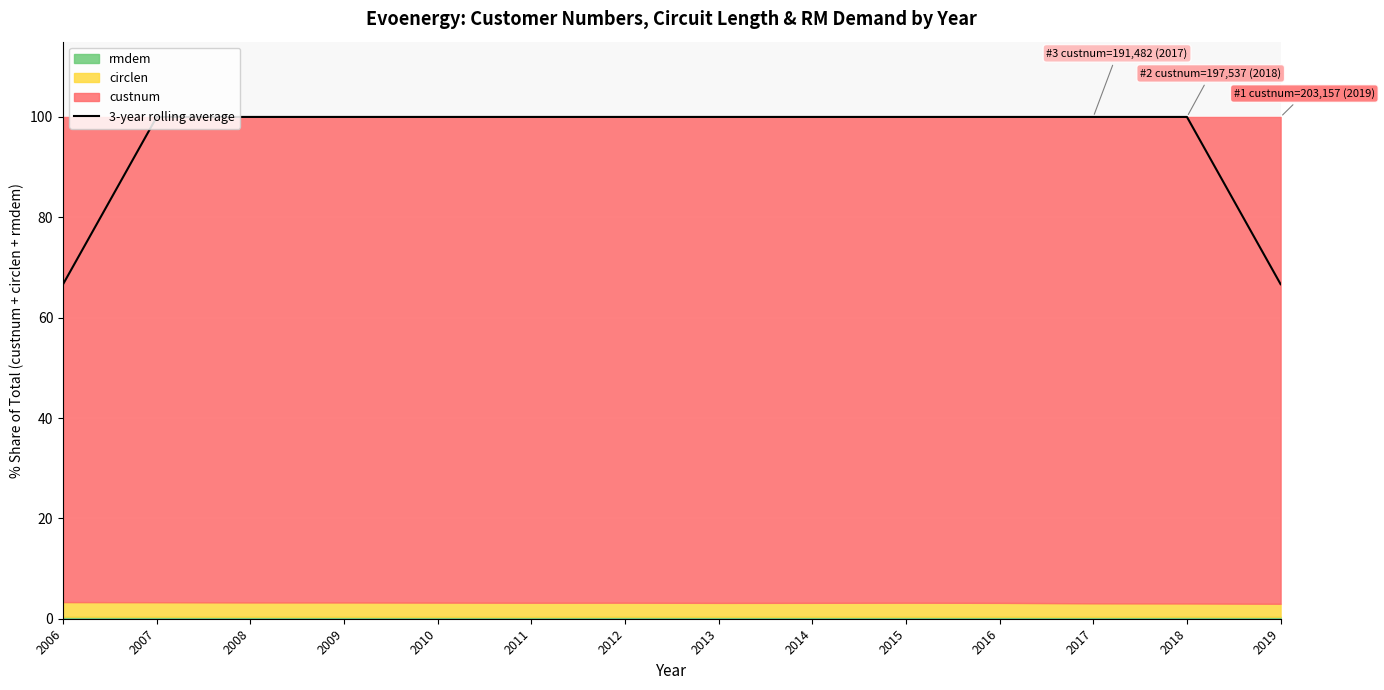

How many points are lower than both their immediate neighbors (excluding endpoints)?

1